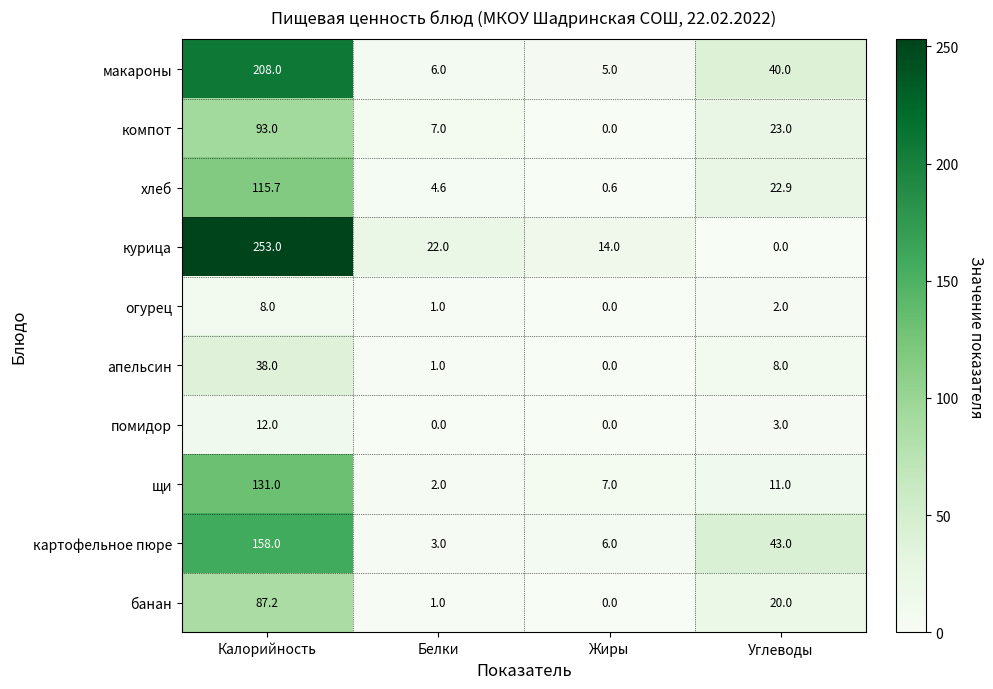

Where is щи nearest to the value 66?

Углеводы